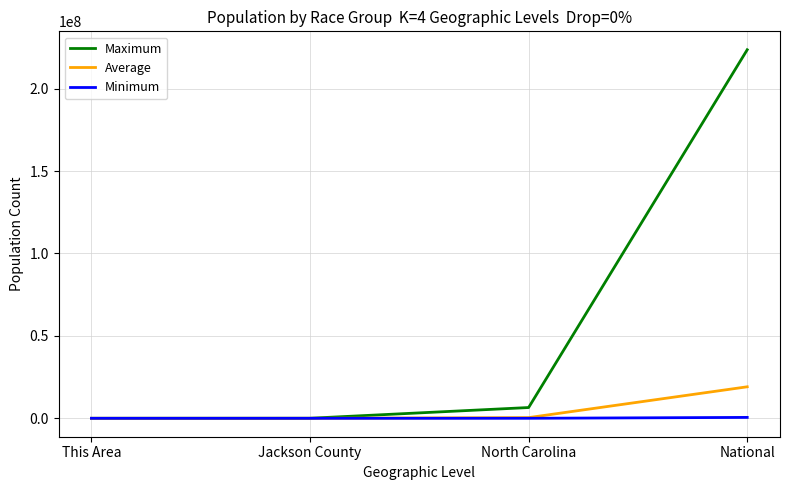

The value of Maximum at Jackson County is 33489. True or false?

True